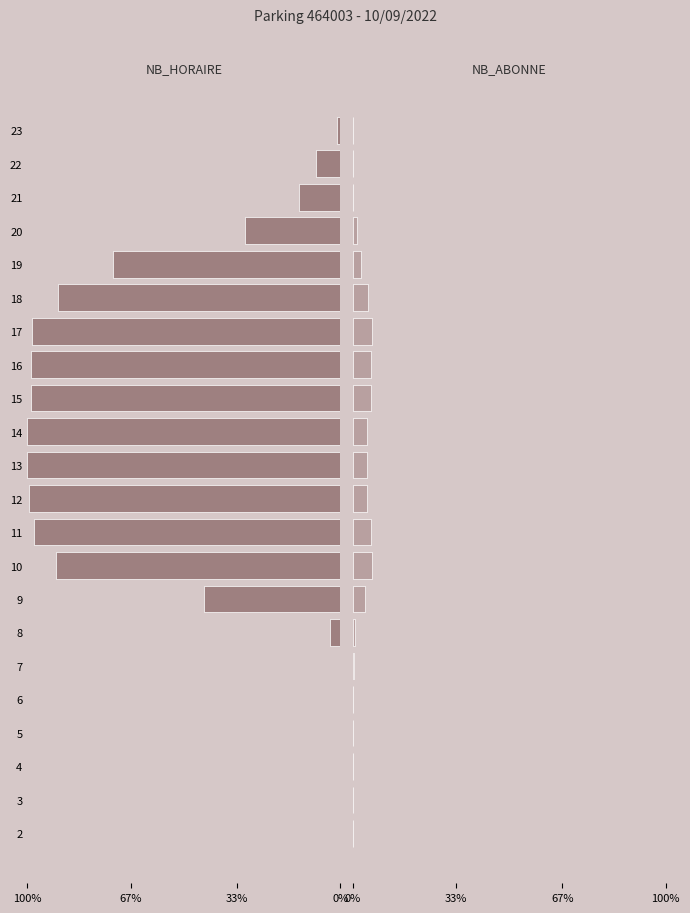

Which has a higher value, 5 or 9?

9